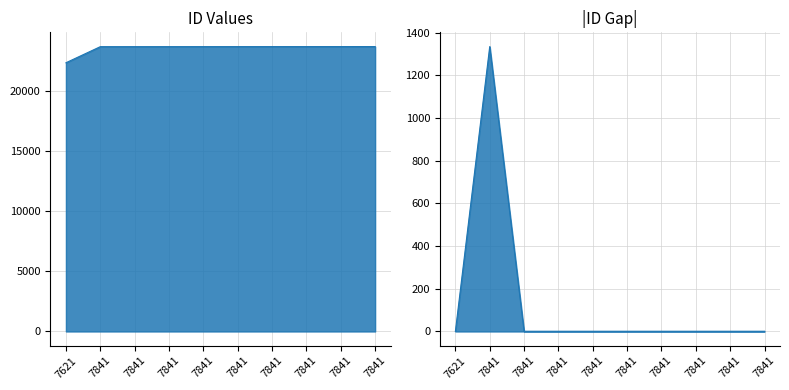

The gap_line series shows 1 at 7841. True or false?

False